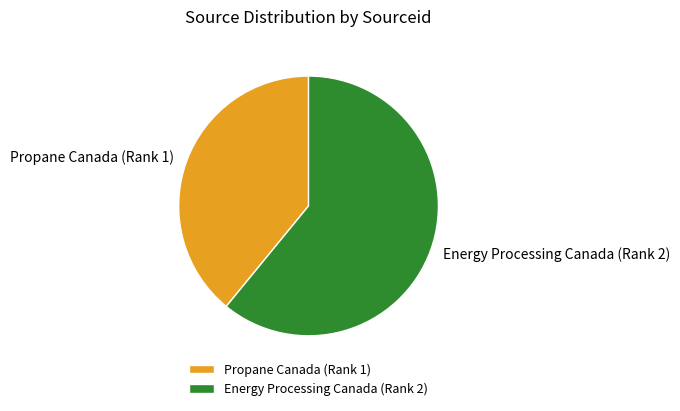

Rank the categories by value from lowest to highest.

Propane Canada (Rank 1), Energy Processing Canada (Rank 2)